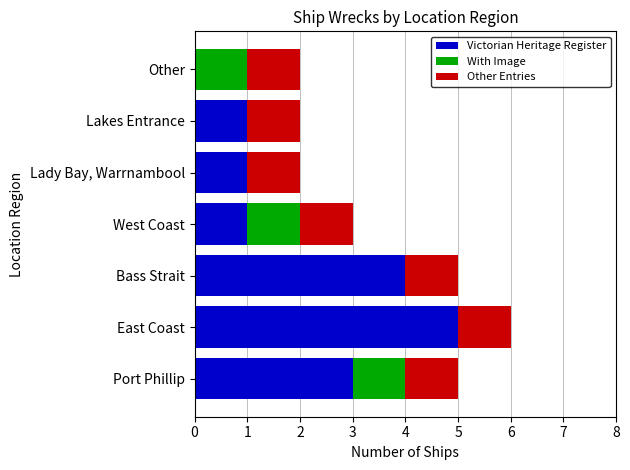

True or false: Victorian Heritage Register has a value of 3 at Other.

False